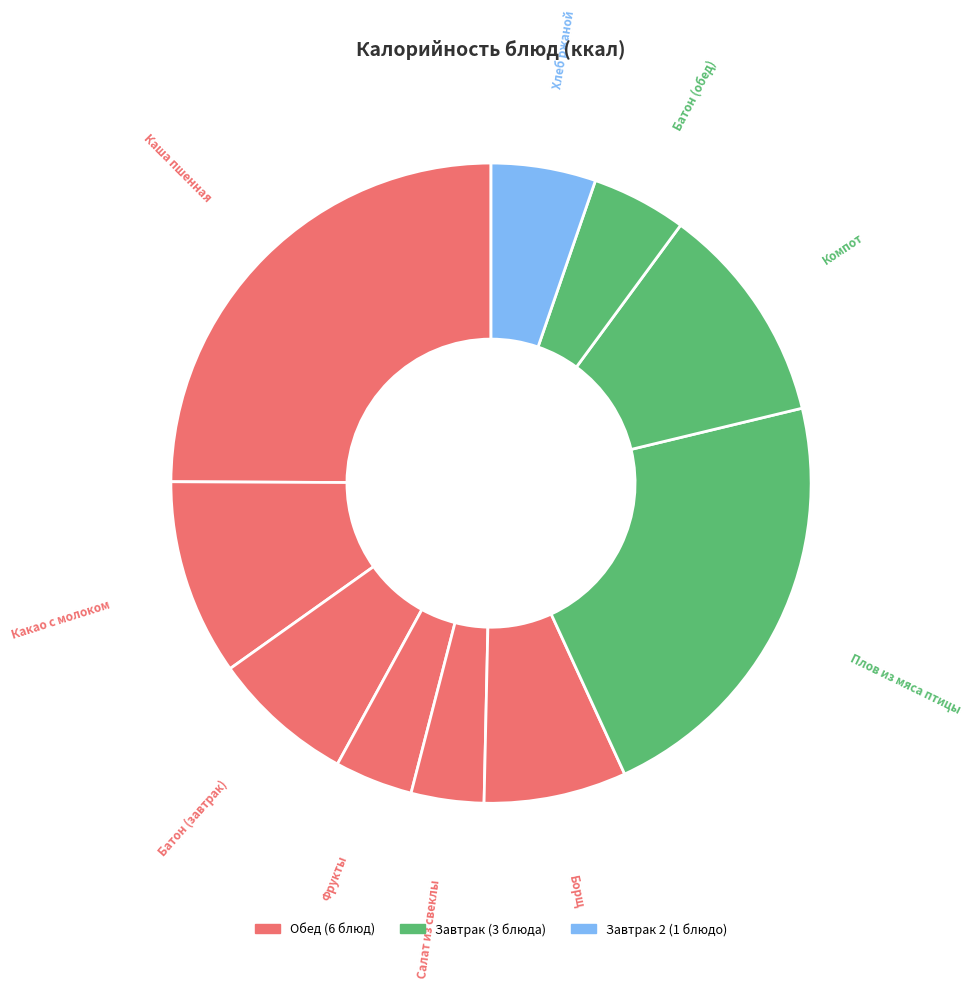

Count the number of slices in the pie.

10